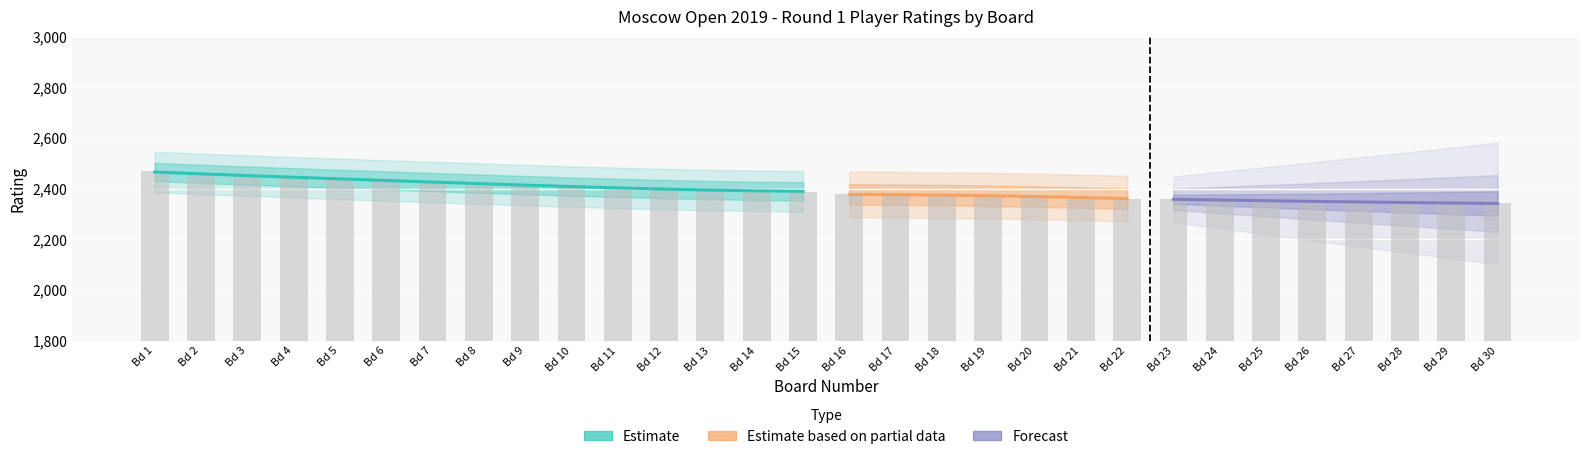

What is the average value of the Board Number series?

16